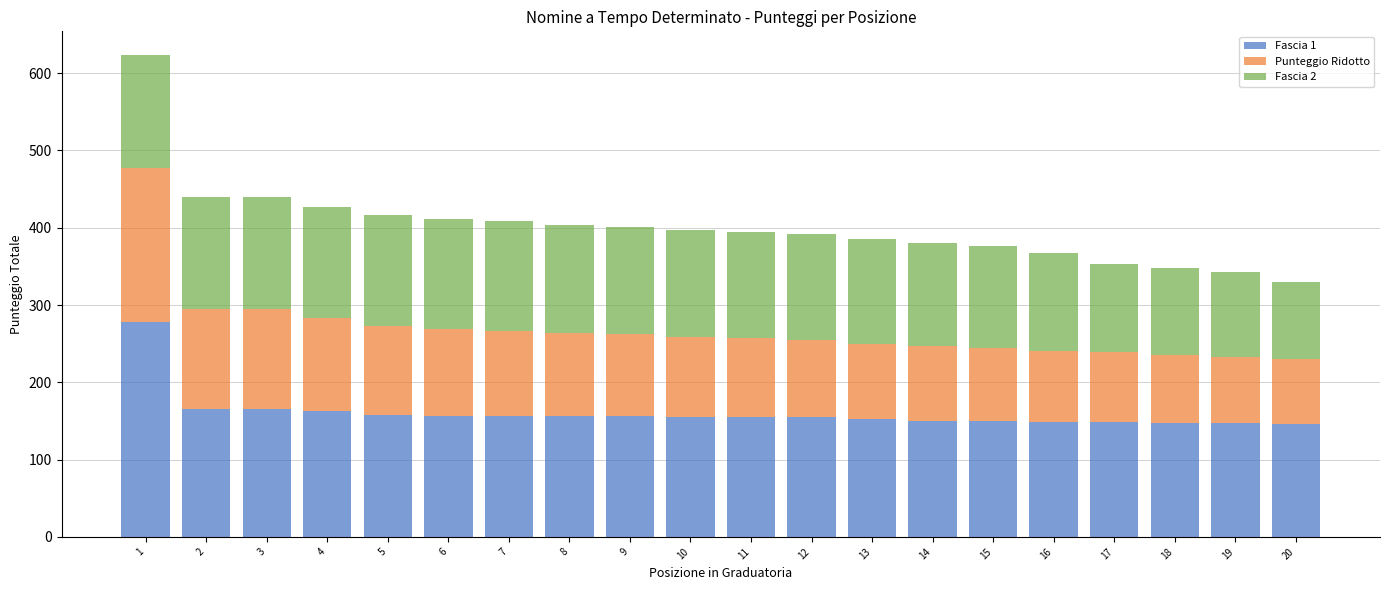

What is the sum of all Fascia 1 values?

3209.5